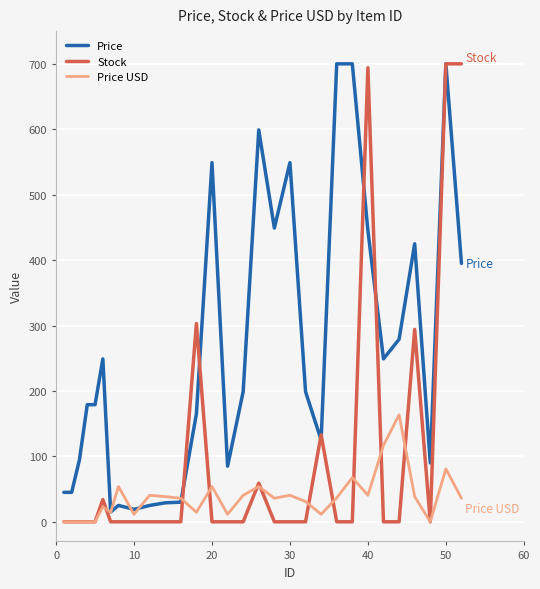

Rank the series by their average value, from highest to lowest.

Price, Stock, Price USD